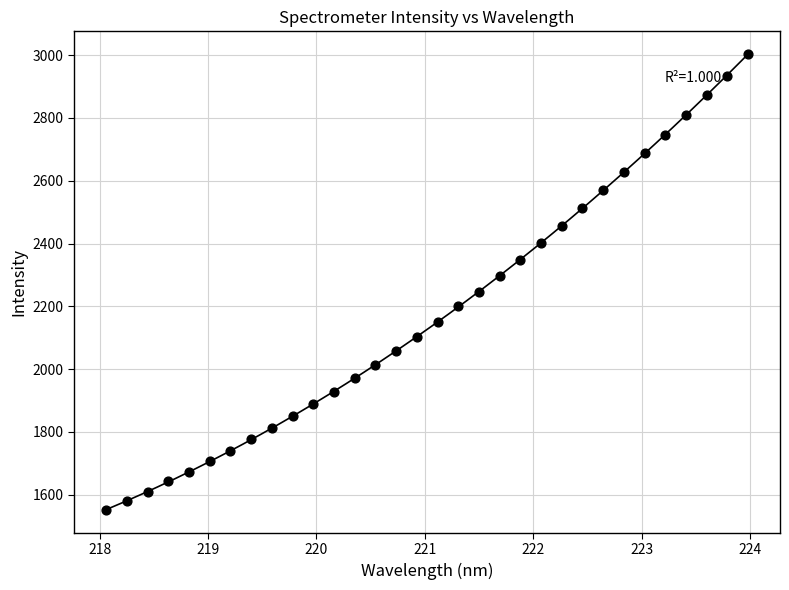

What is the range of Y values (max minus min)?

1451.6